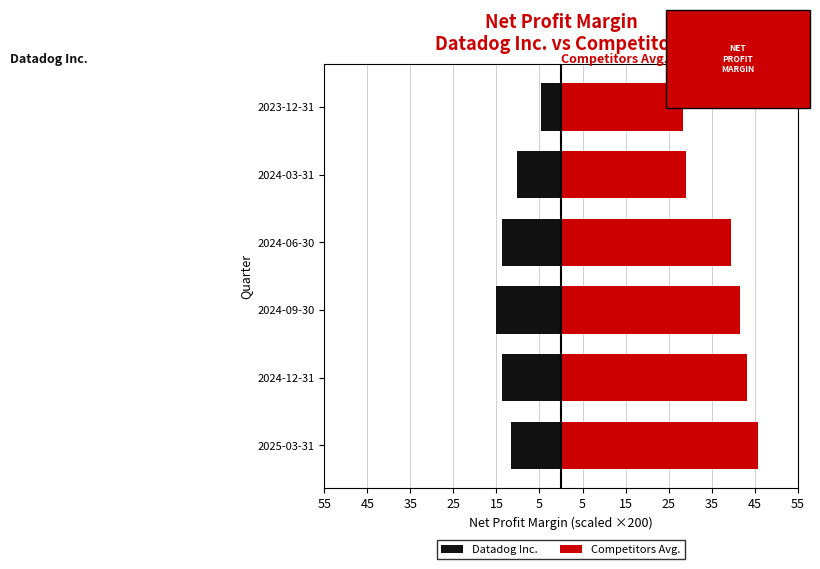

How many bars are there in total?

12